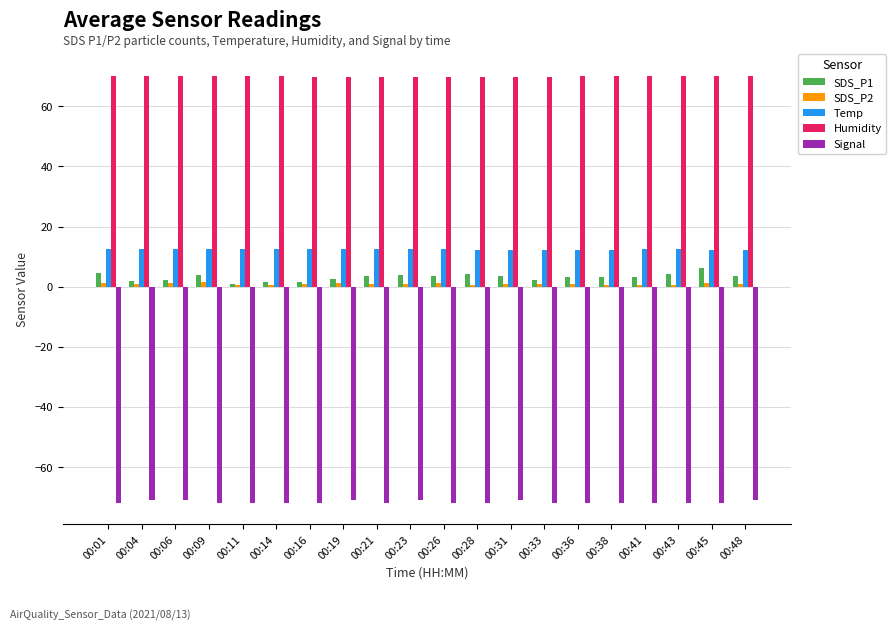

What is the value of the Temp bar at the 17th from the left?

12.4